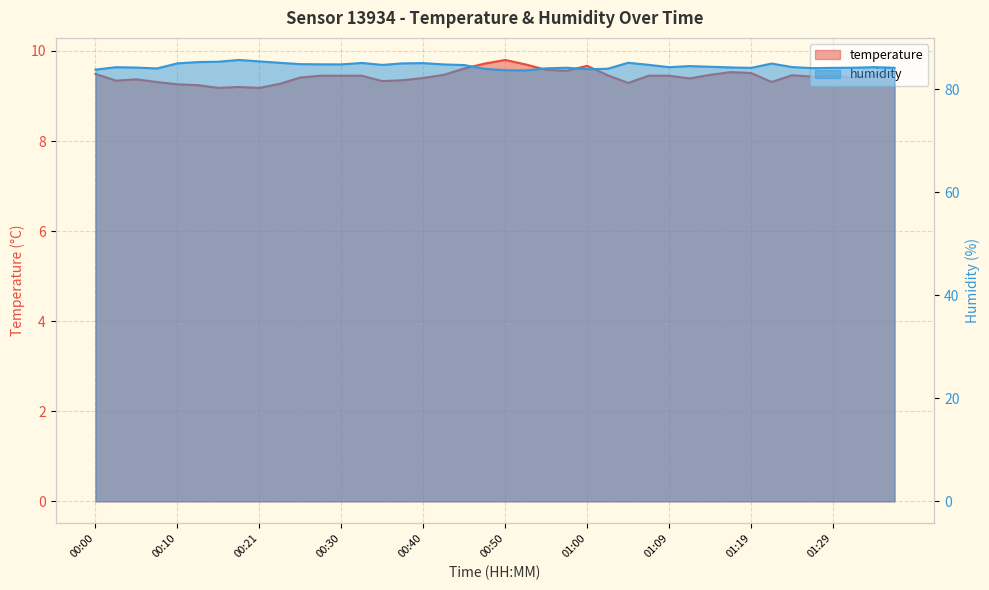

Count the number of categories in the chart.

40